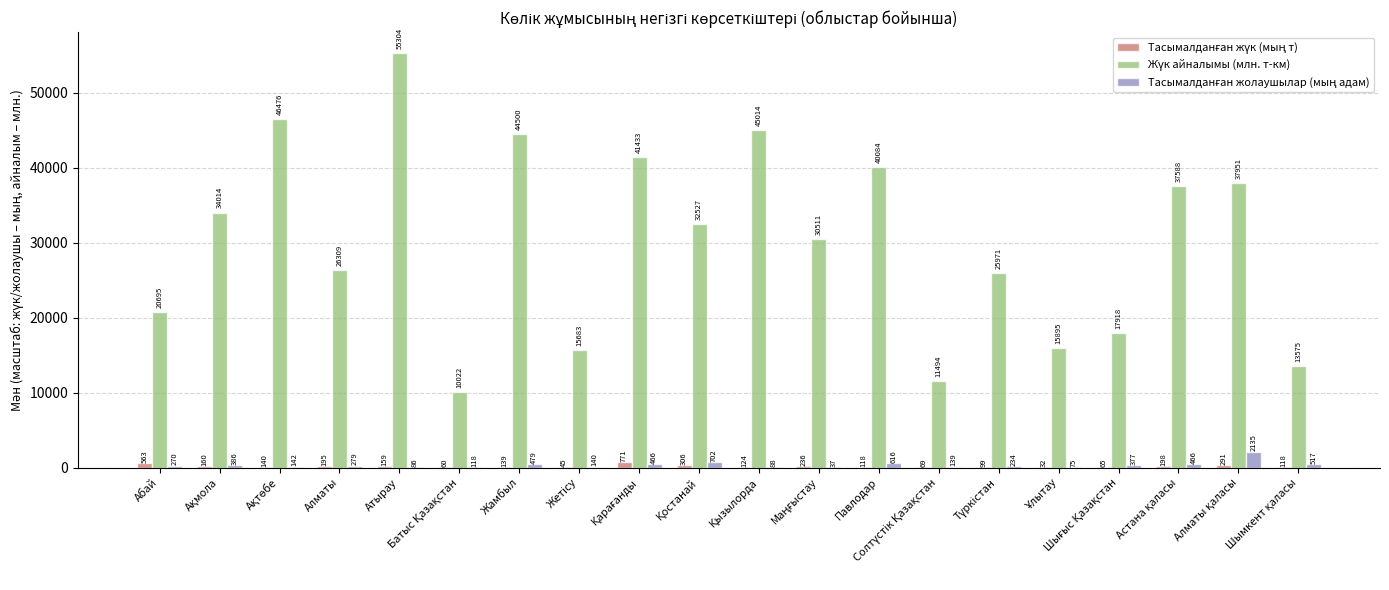

Which label corresponds to the largest value in the chart?

Атырау